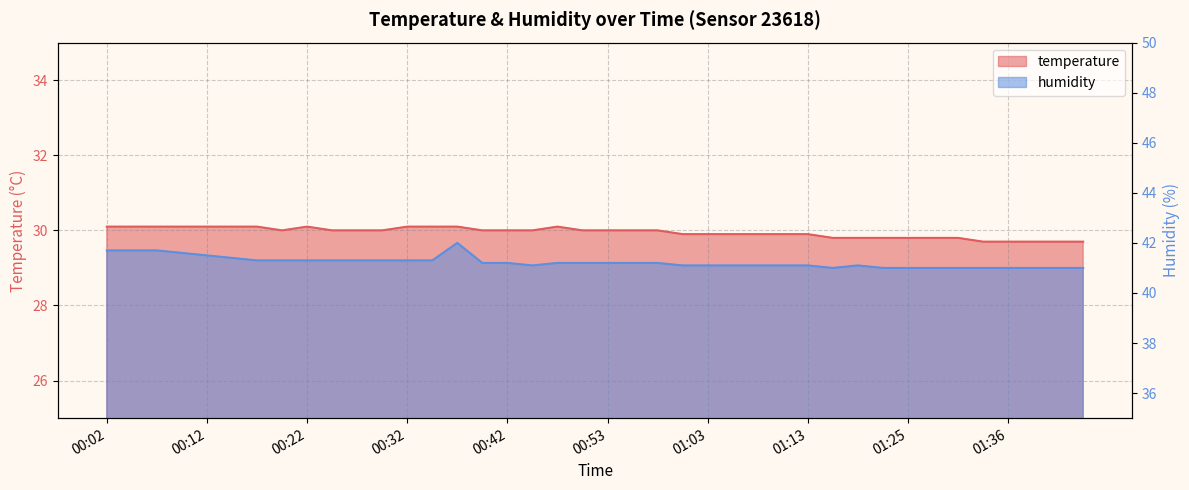

Where is the first local maximum for humidity?

00:37